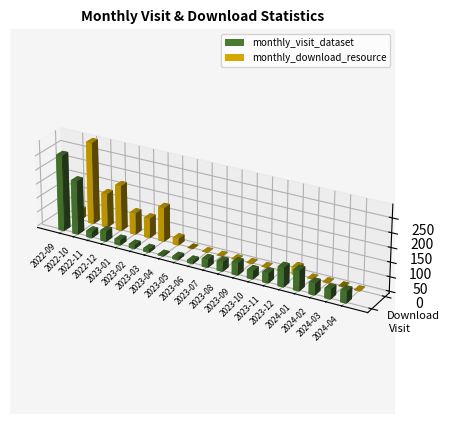

The monthly_download_resource series shows 1 at 2023-08. True or false?

True